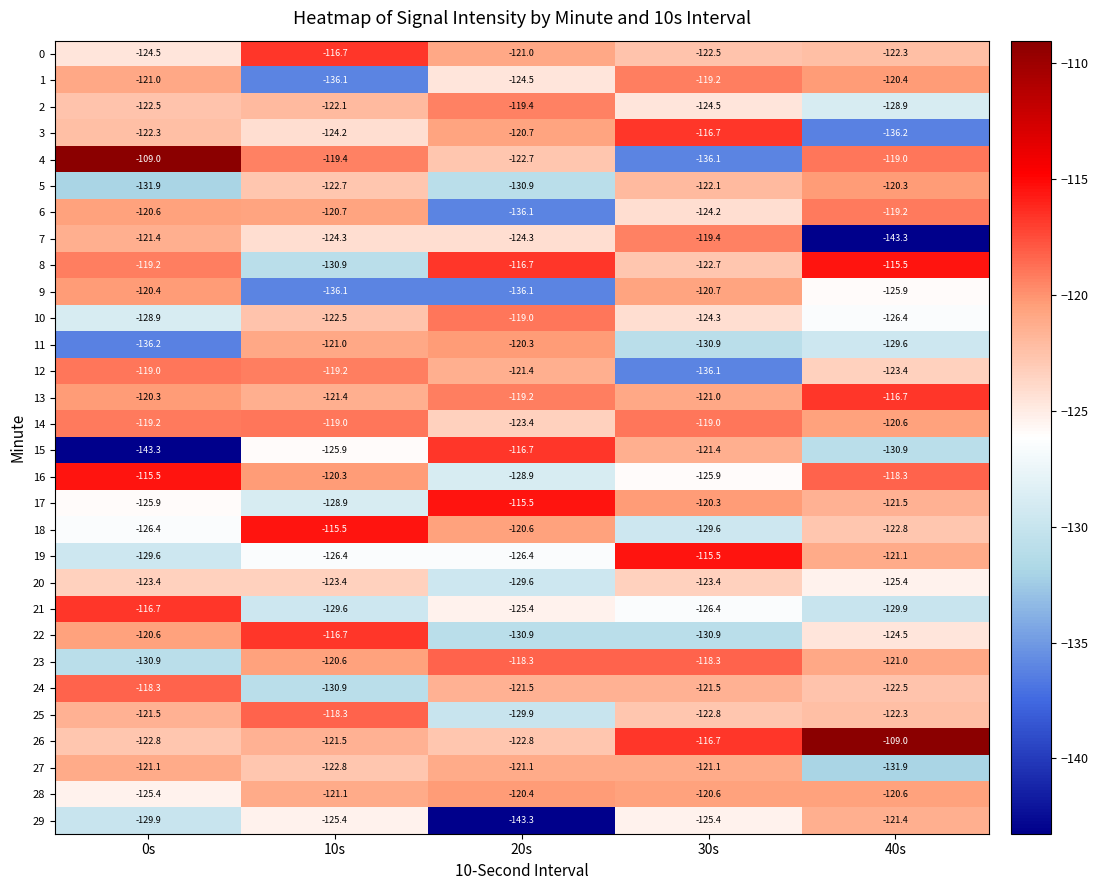

What is the minimum value for 11?

-136.2